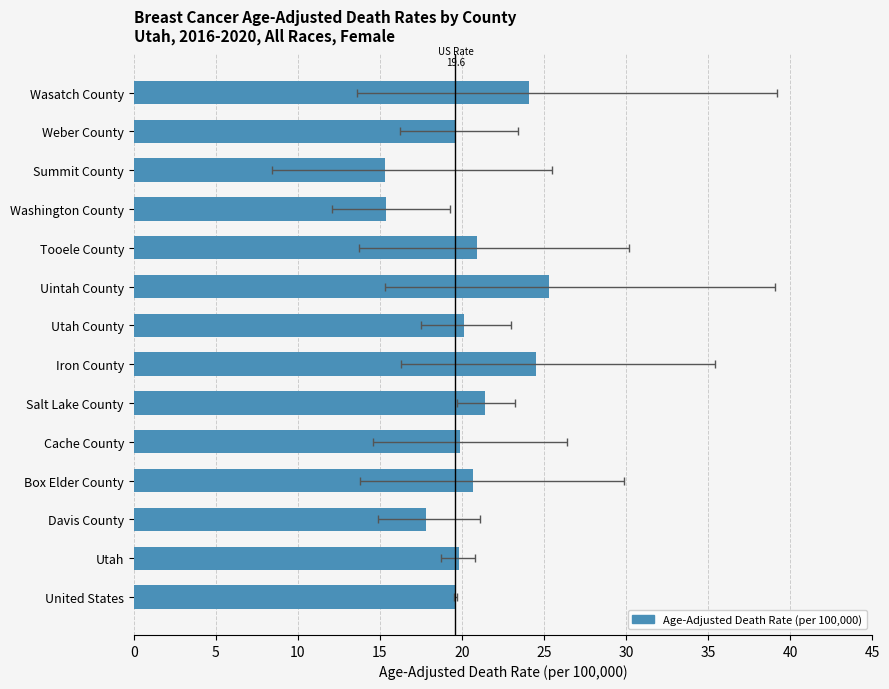

What is the greatest value displayed?

25.3